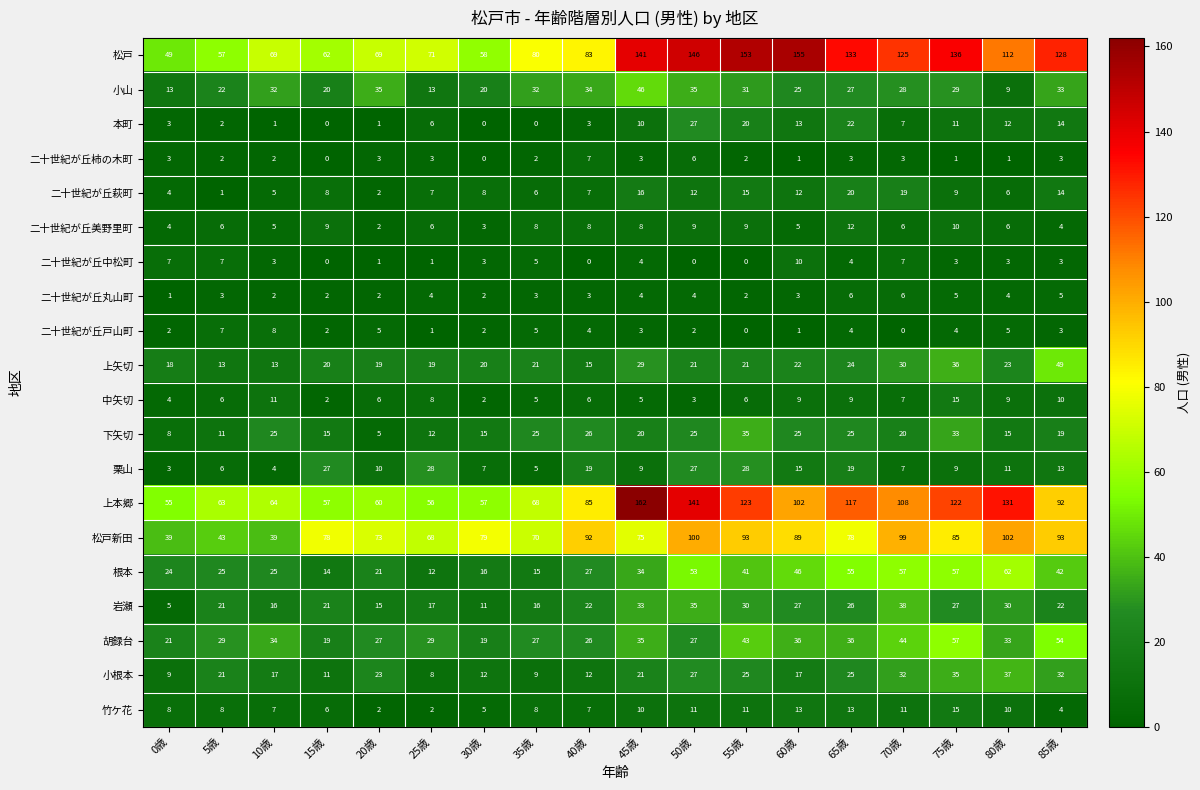

Is it true that 中矢切 equals 6 at 20歳?

True